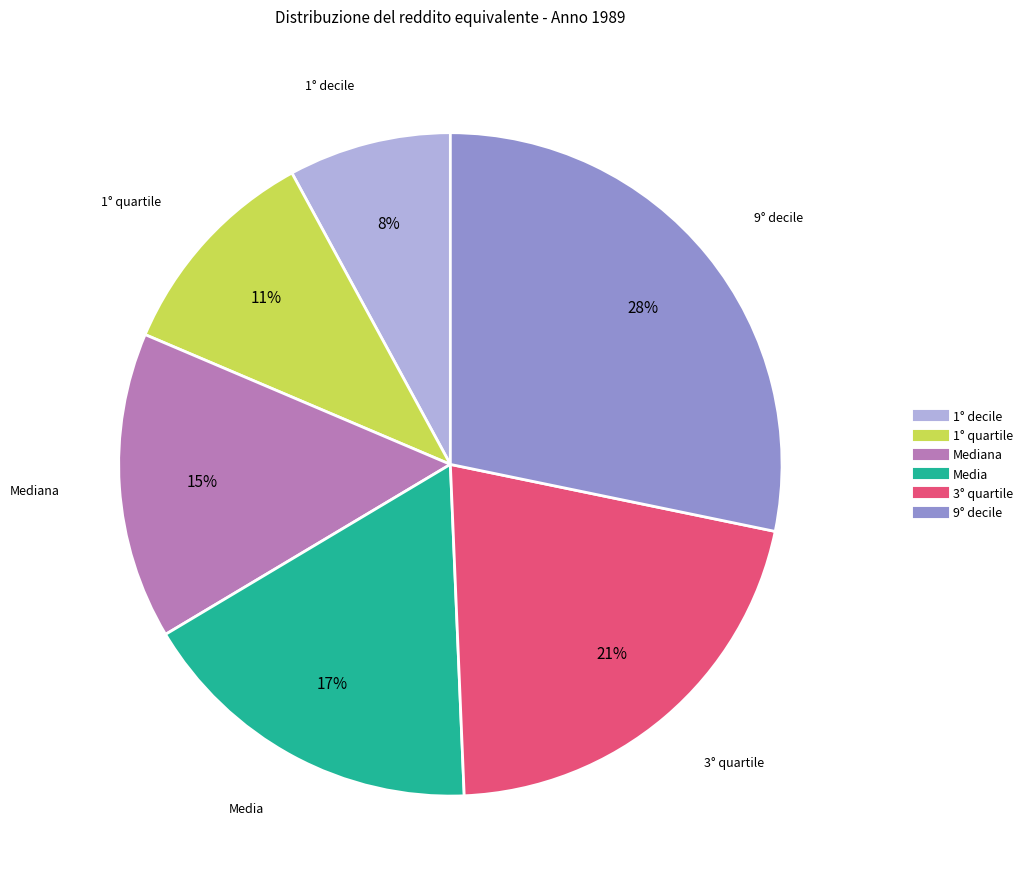

To the nearest percent, what is the difference between the largest and smallest slice percentages?

20%